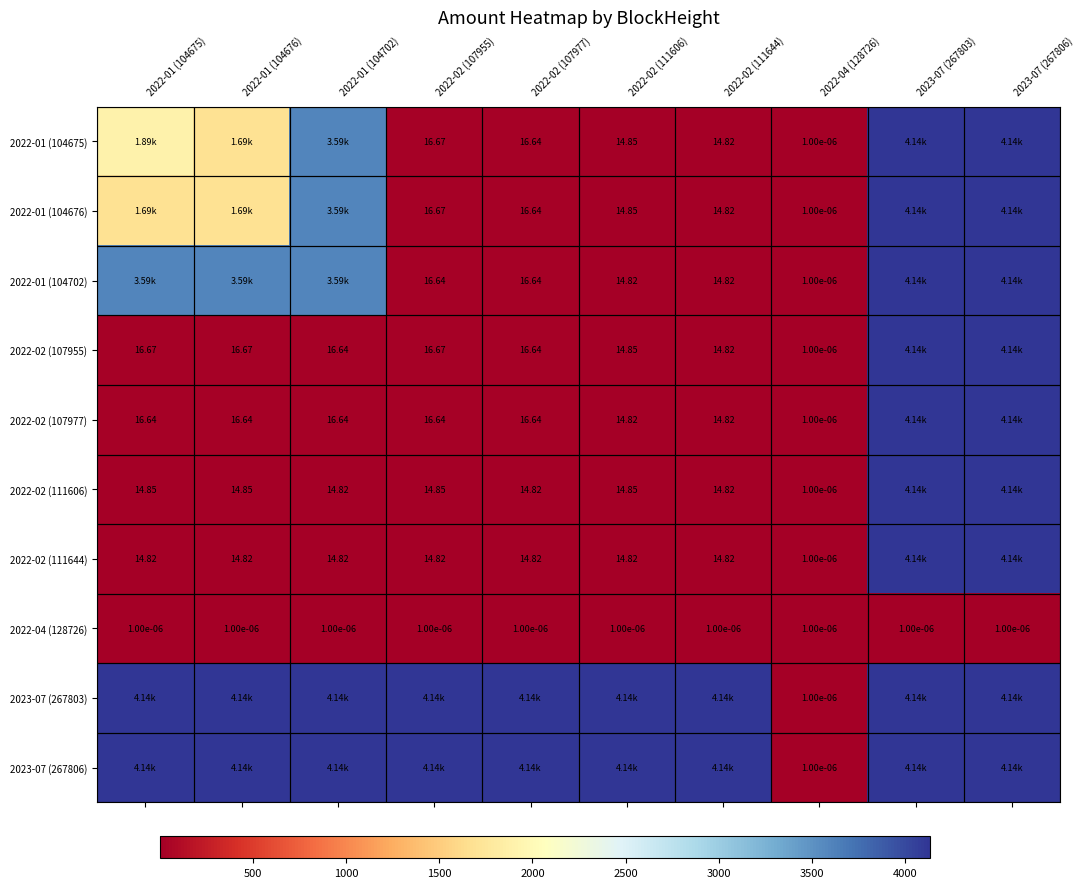

Is the value of 2022-02 (107955) at 2022-02 (111644) greater than the value of 2022-01 (104676) at 2022-02 (107977)?

No